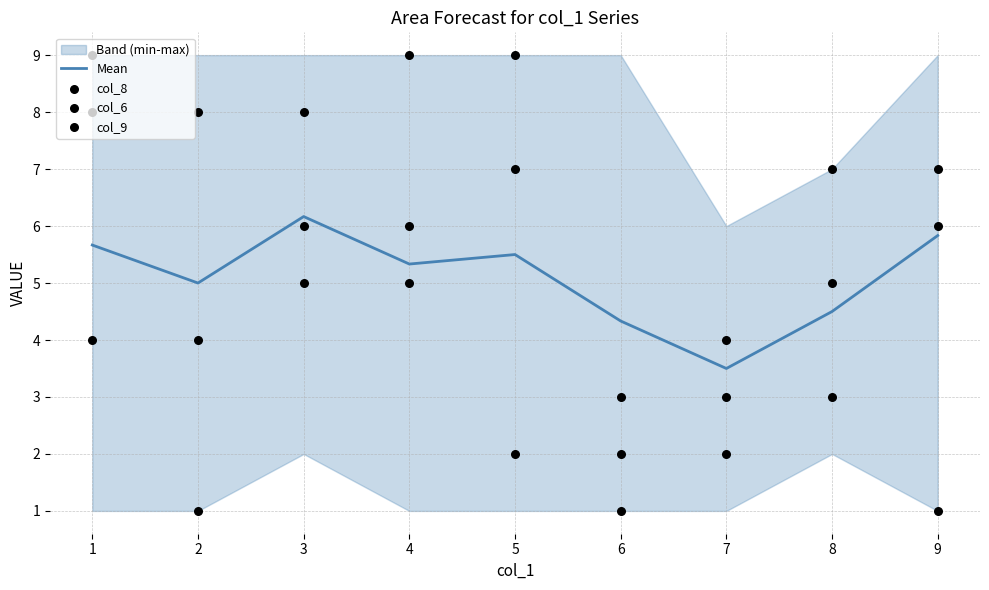

Which series reaches the minimum Y coordinate?

col_8